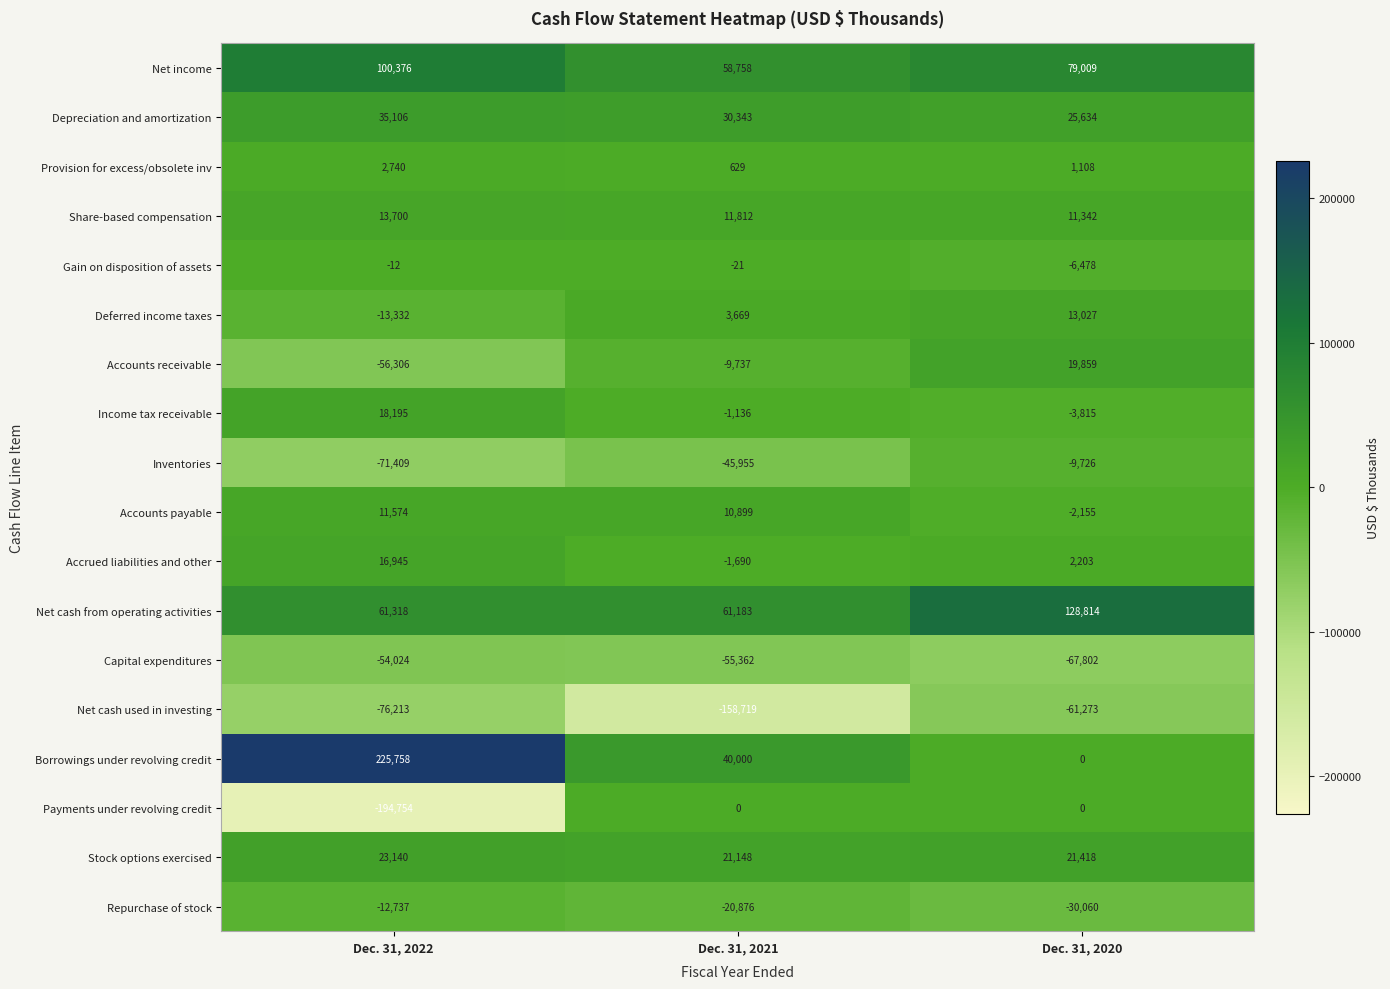

List the labels in order of Inventories value, smallest first.

Dec. 31, 2022, Dec. 31, 2021, Dec. 31, 2020